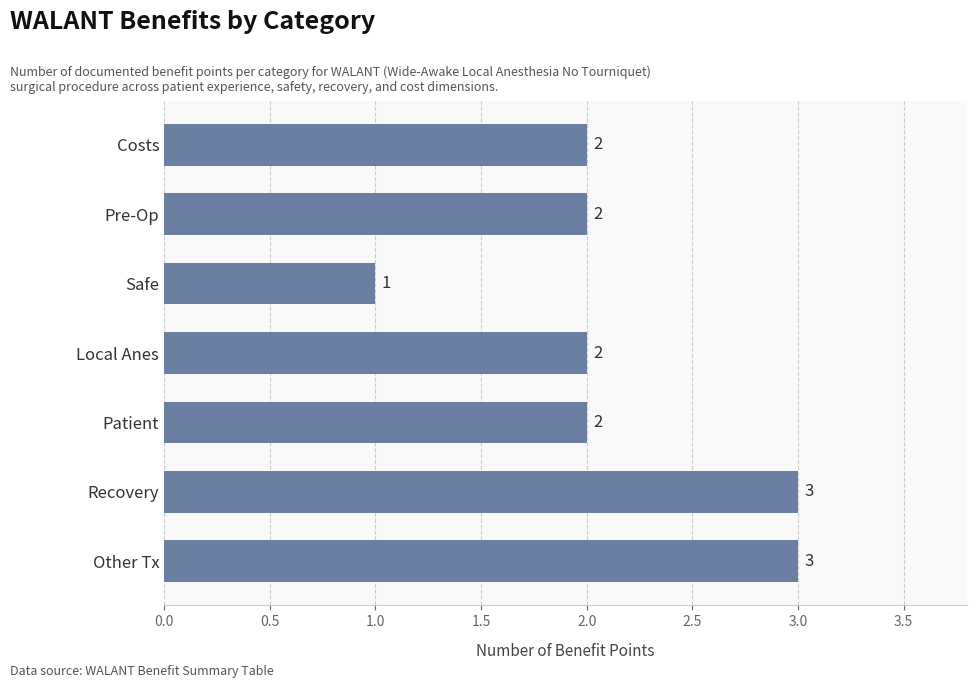

Reading top to bottom, extract all data points from this chart.

Costs=2	Pre-Op=2	Safe=1	Local Anes=2	Patient=2	Recovery=3	Other Tx=3